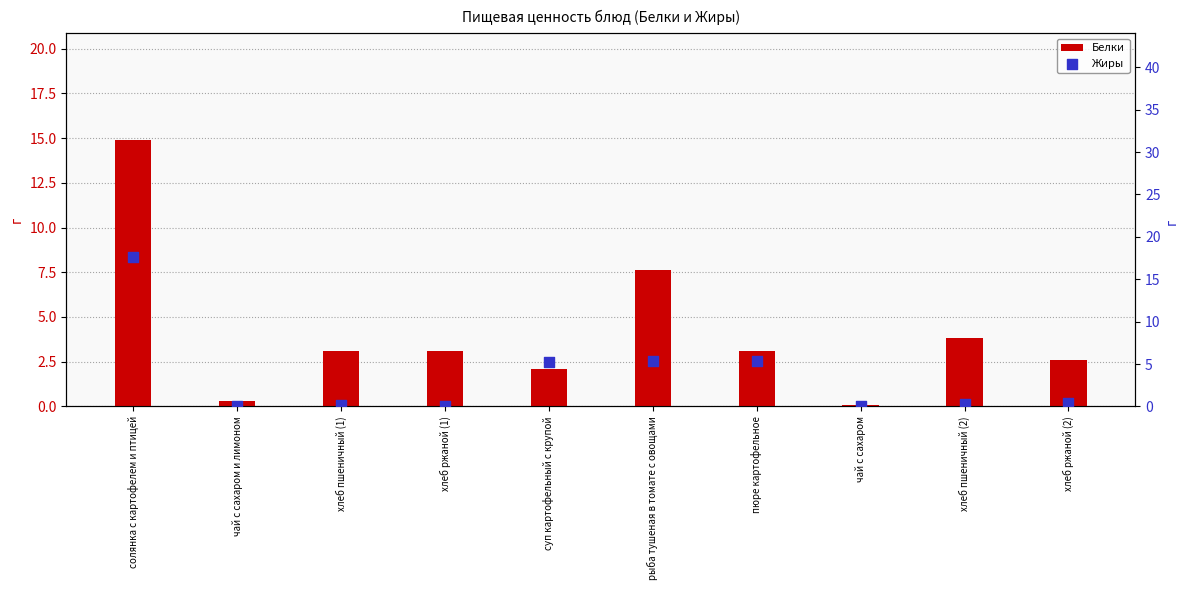

What are all the series names shown in the legend?

Белки, Жиры